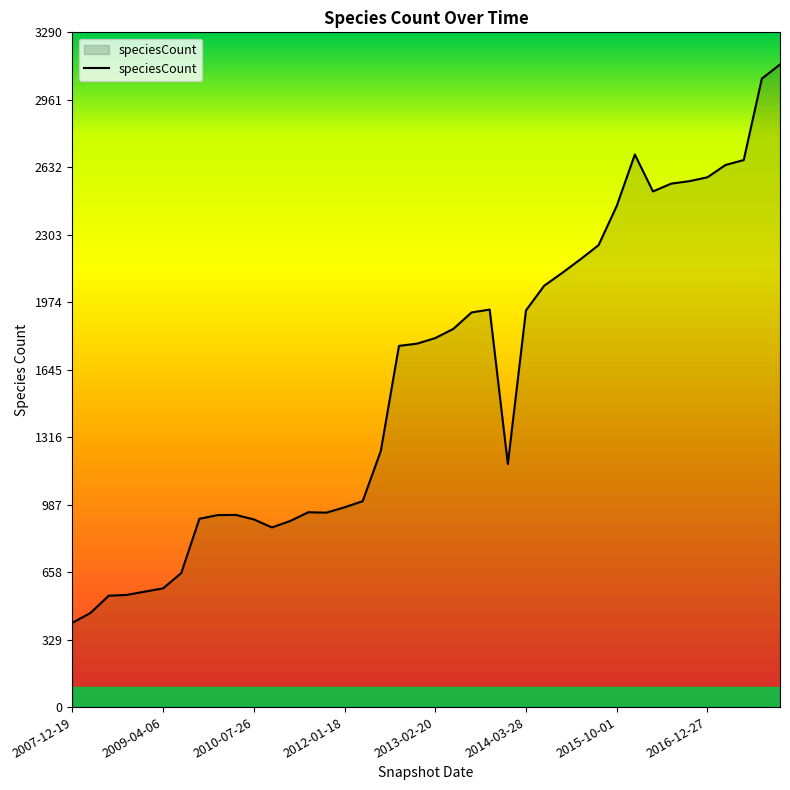

What is the difference between the maximum and minimum values?

2722